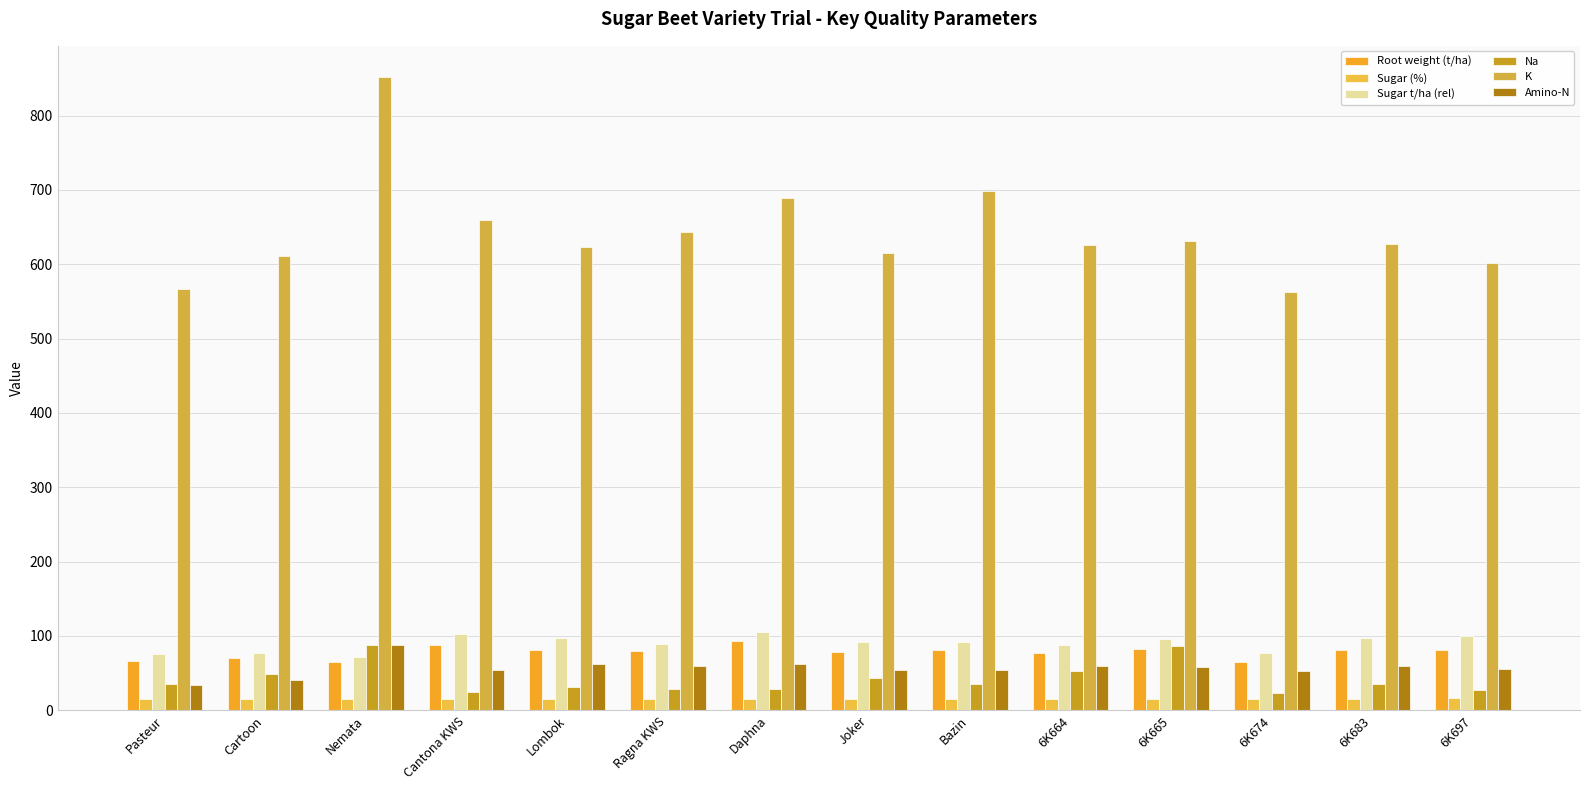

What is the approximate value of Na at Bazin?

35.2